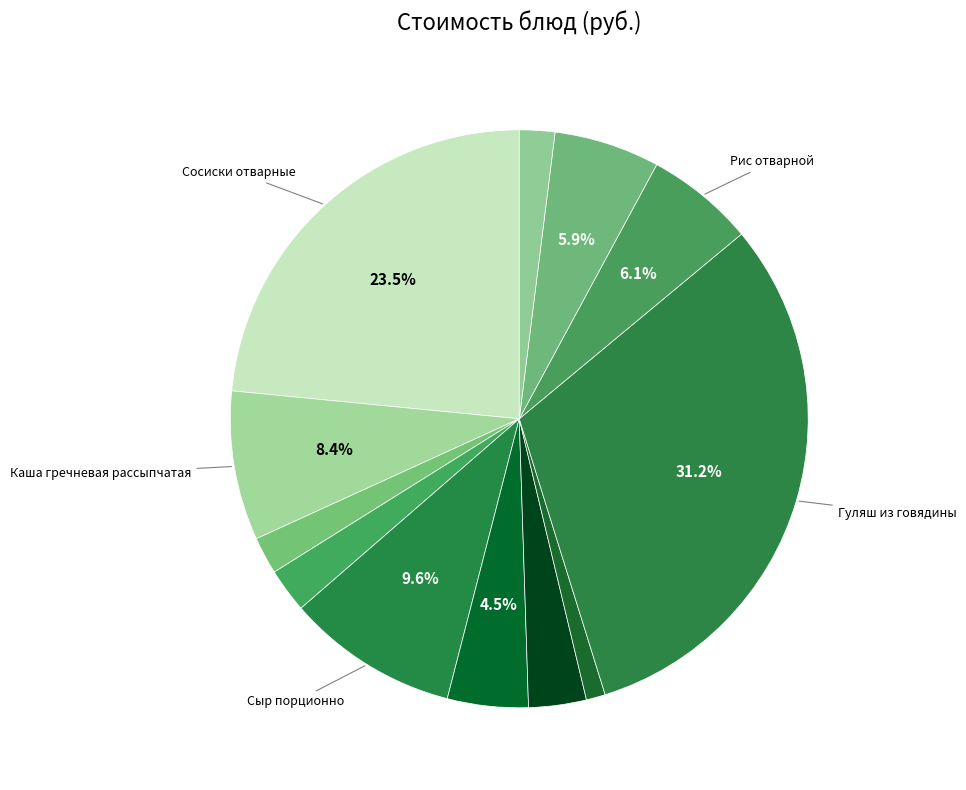

What is the smallest slice in the pie chart?

Сметана